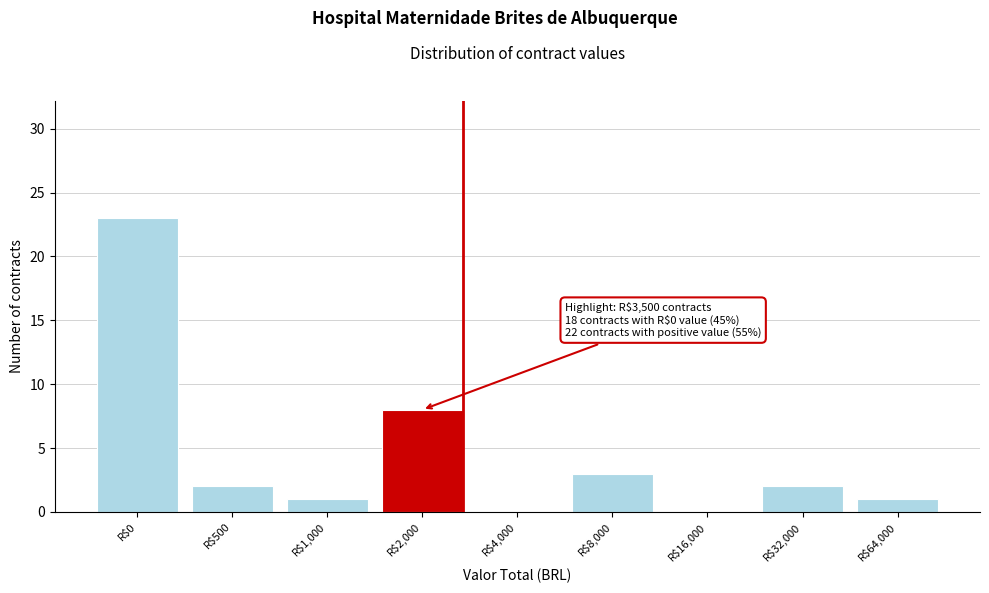

True or false: the data shows 0 at R$64,000.

False